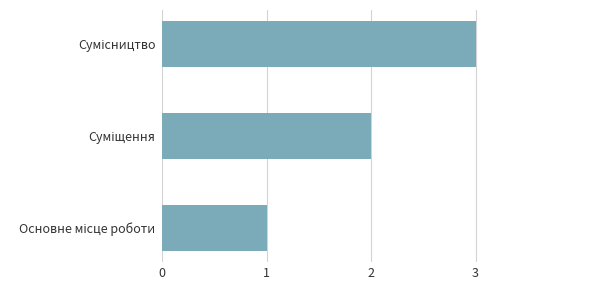

What is the sum of all values?

6